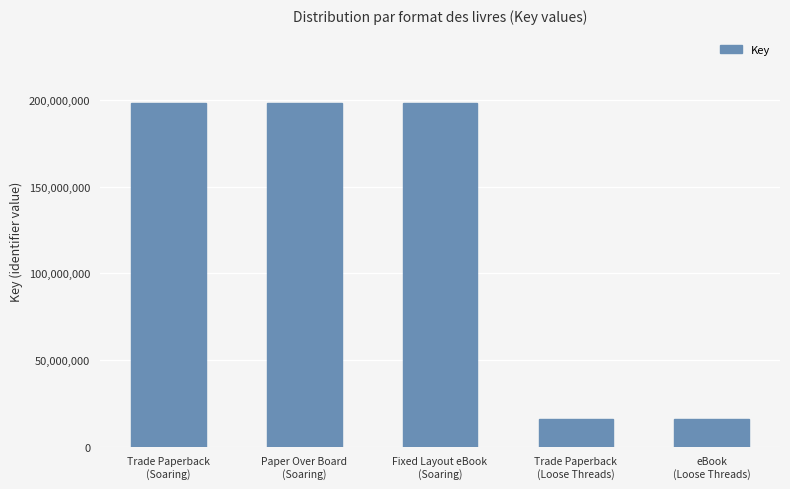

What is the sum of all values?

626521880